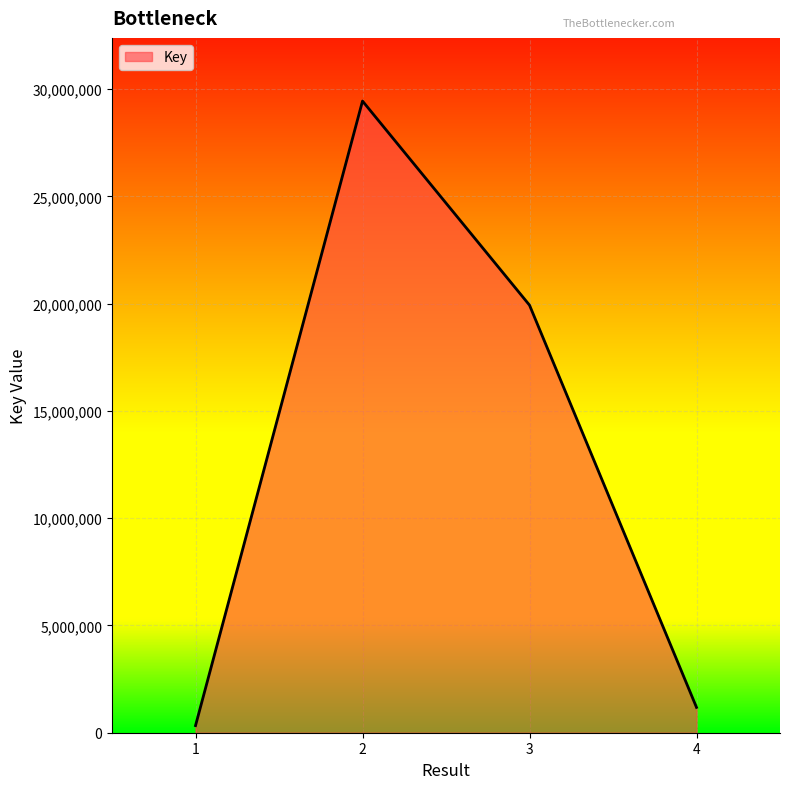

Reading right to left, what are all the values shown in this chart?

4=1181202	3=19928040	2=29440913	1=331038